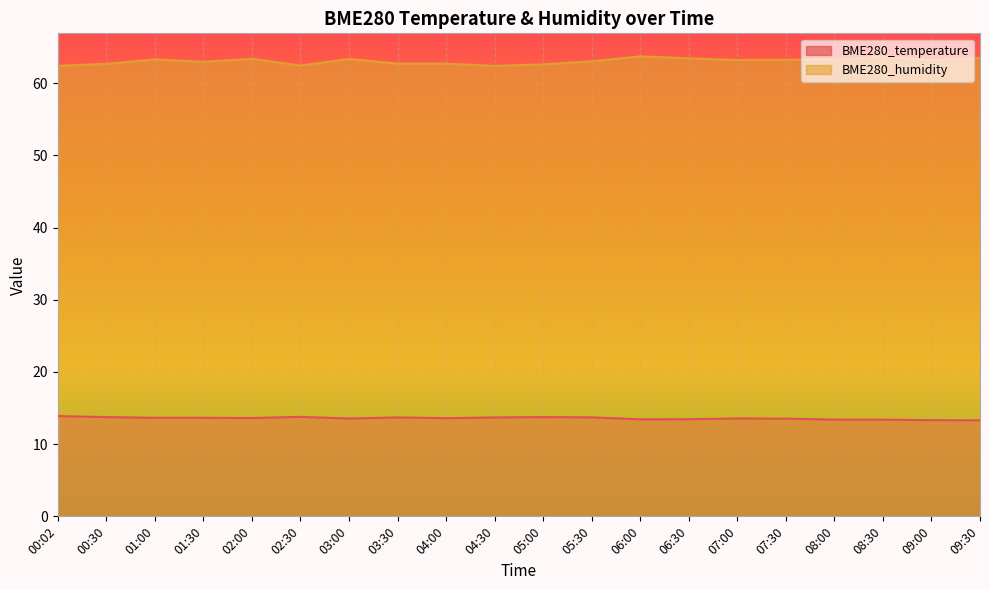

Reading left to right, extract all data points from this chart.

BME280_temperature: 00:02=13.9	00:30=13.8	01:00=13.7	01:30=13.7	02:00=13.6	02:30=13.8	03:00=13.6	03:30=13.7	04:00=13.6	04:30=13.7	05:00=13.8	05:30=13.7	06:00=13.4	06:30=13.4	07:00=13.6	07:30=13.5	08:00=13.4	08:30=13.4	09:00=13.3	09:30=13.3
BME280_humidity: 00:02=62.4	00:30=62.7	01:00=63.3	01:30=63.0	02:00=63.4	02:30=62.4	03:00=63.4	03:30=62.7	04:00=62.7	04:30=62.4	05:00=62.6	05:30=63.0	06:00=63.7	06:30=63.4	07:00=63.2	07:30=63.2	08:00=63.3	08:30=63.7	09:00=63.2	09:30=63.5